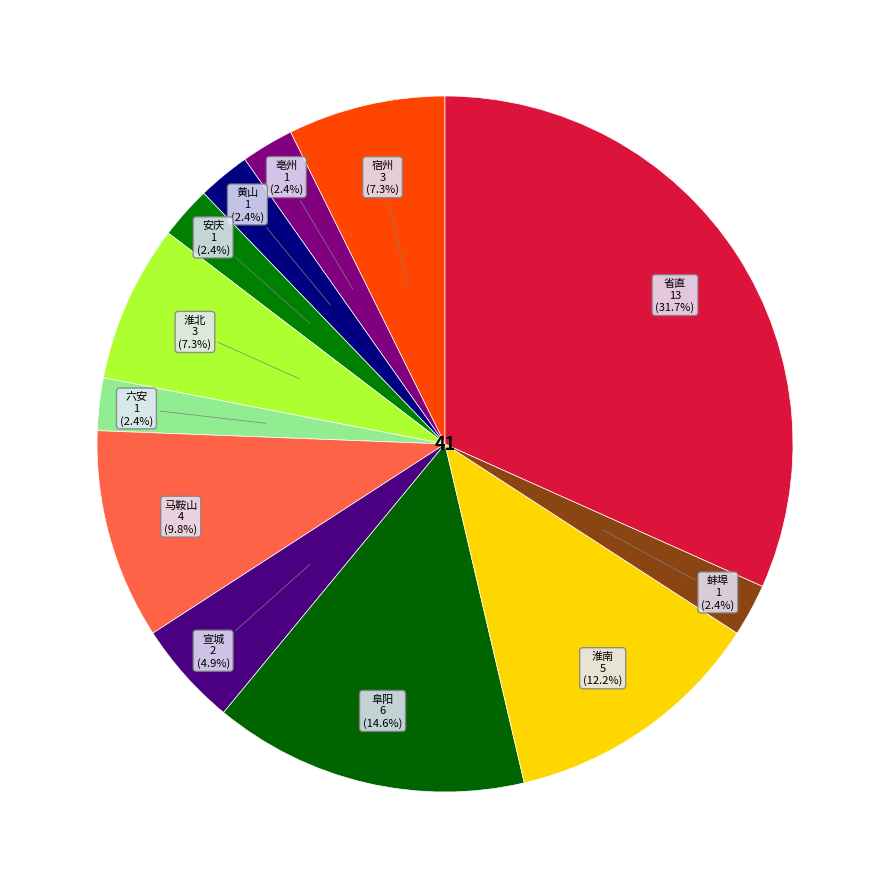

Count the number of slices in the pie.

12